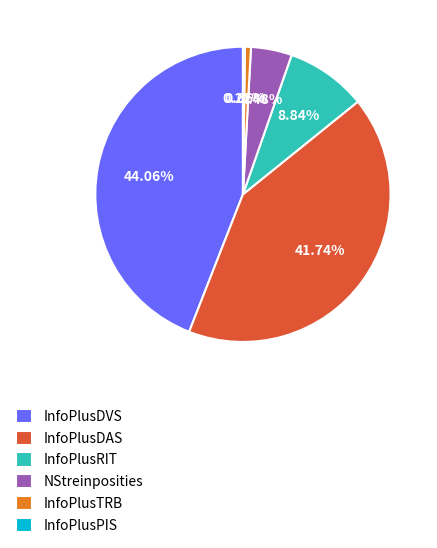

To the nearest percent, what percentage of the pie is InfoPlusDAS?

42%